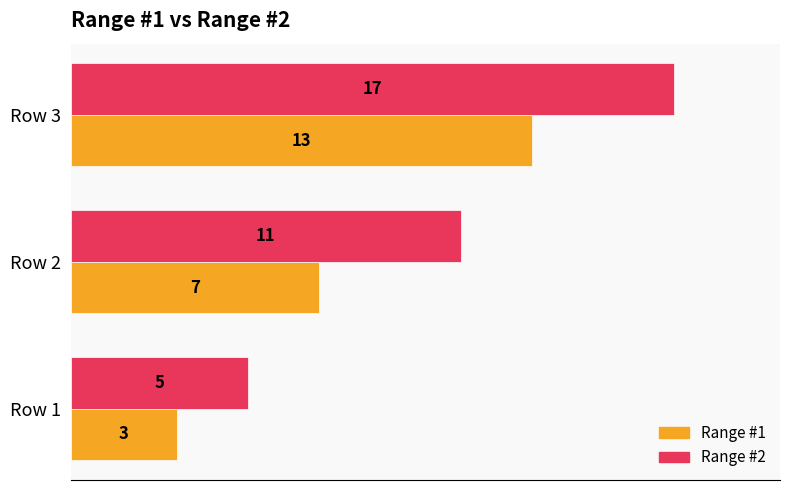

How many data points in Range #2 are less than 11?

1